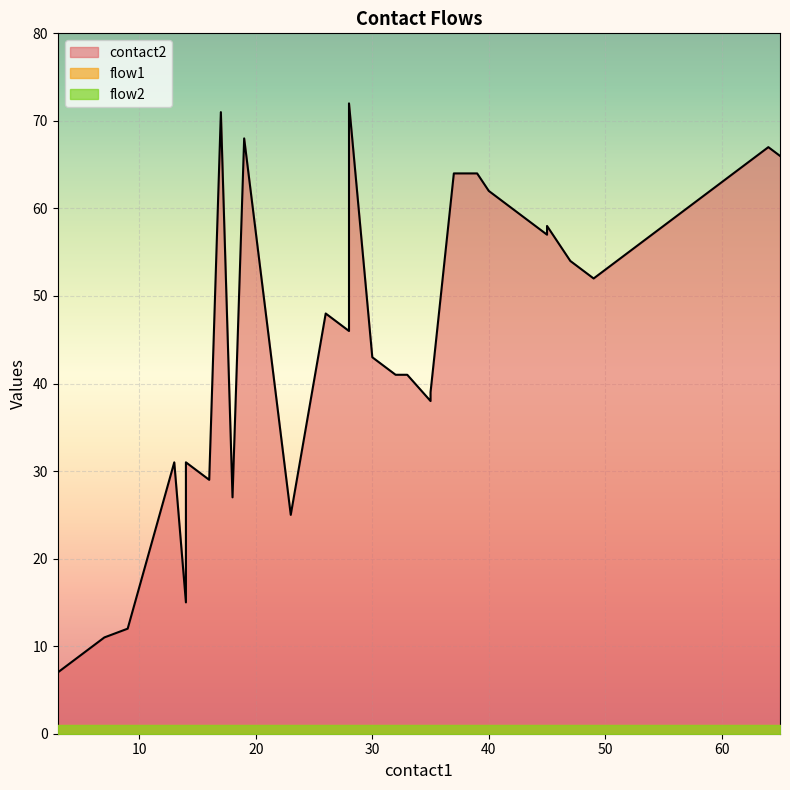

True or false: flow1 has more than 1 points higher than both neighbors.

False